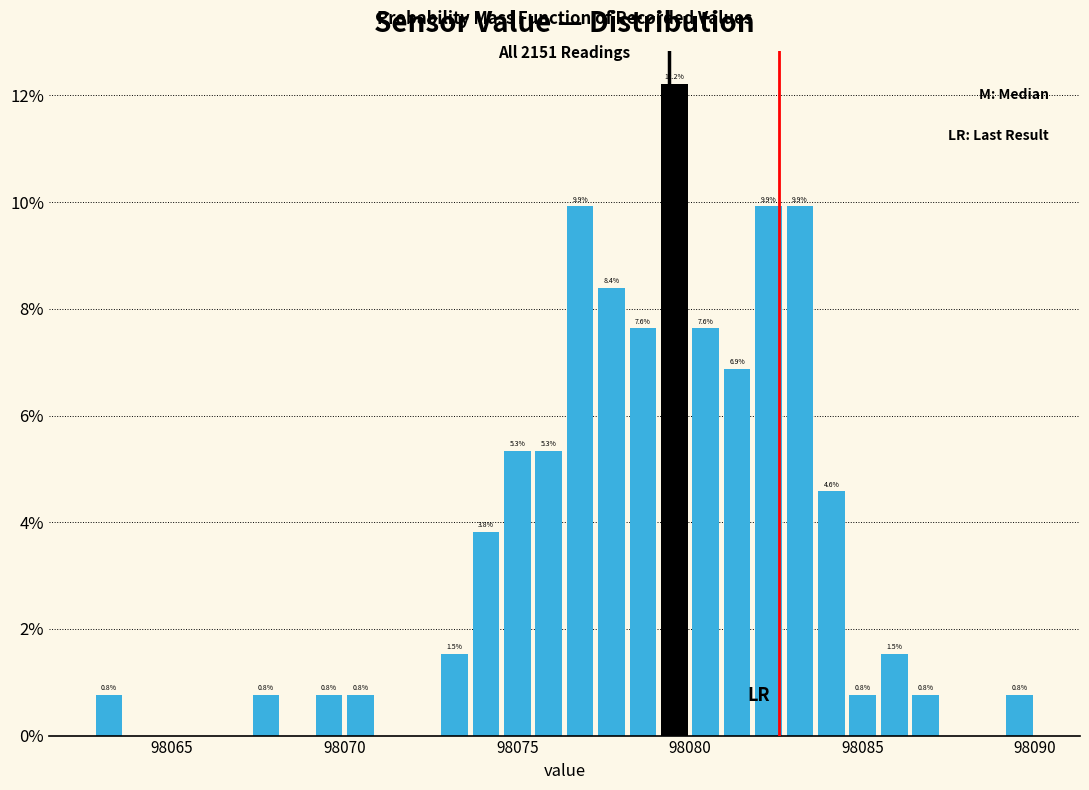

Around what value on the x-axis is the tallest bar? Give the approximate position of its centre, as read against the axis.

98079.5